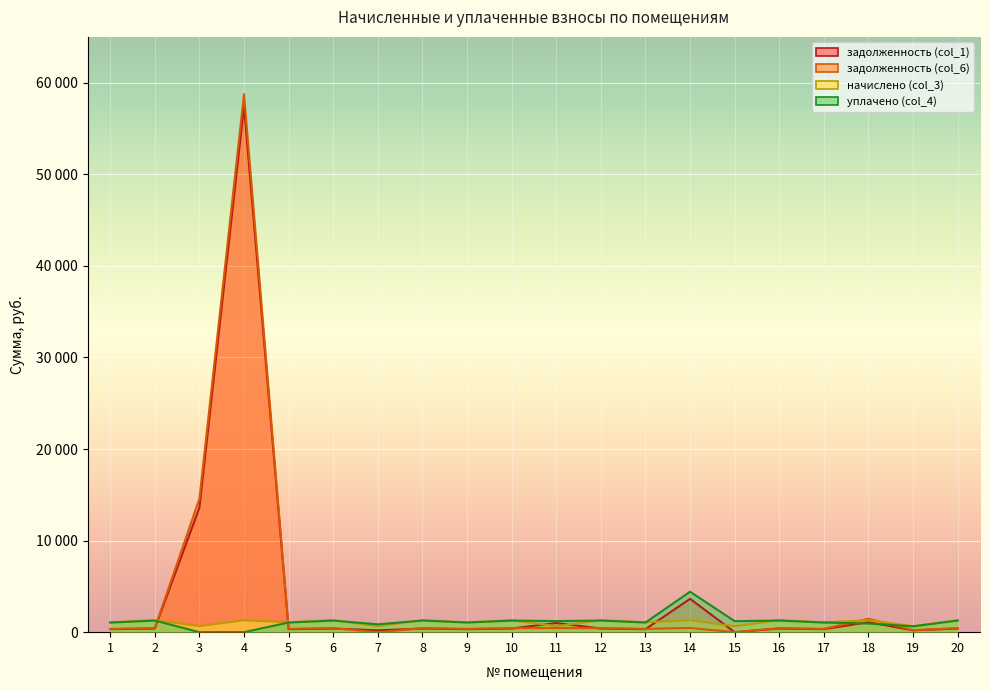

In задолженность (col_1), how many points are lower than both neighbors (excluding endpoints)?

7